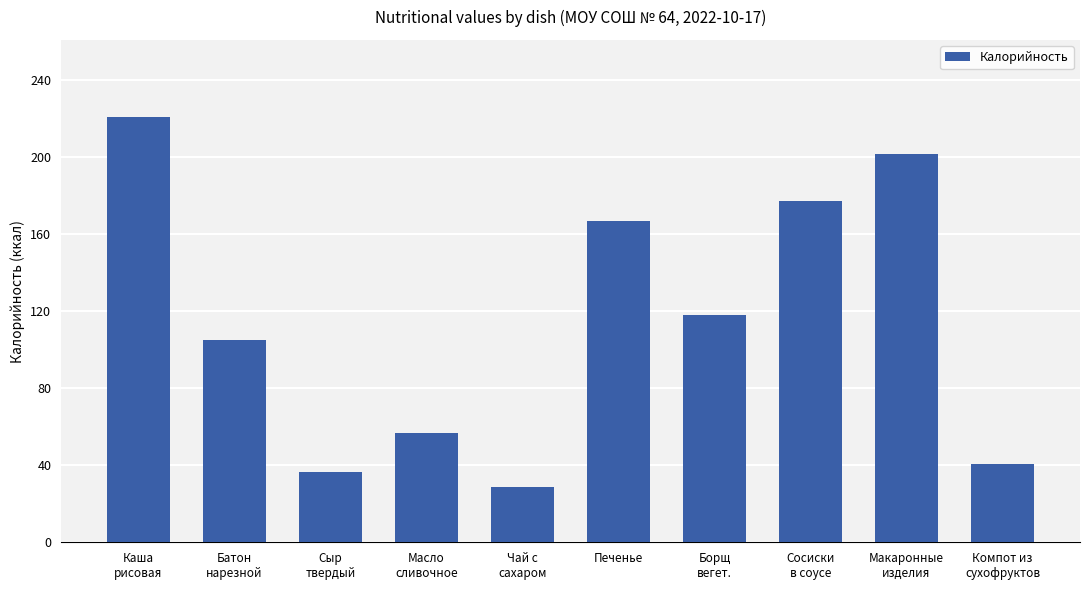

Is it true that the value at Компот из
сухофруктов is 20.8?

False